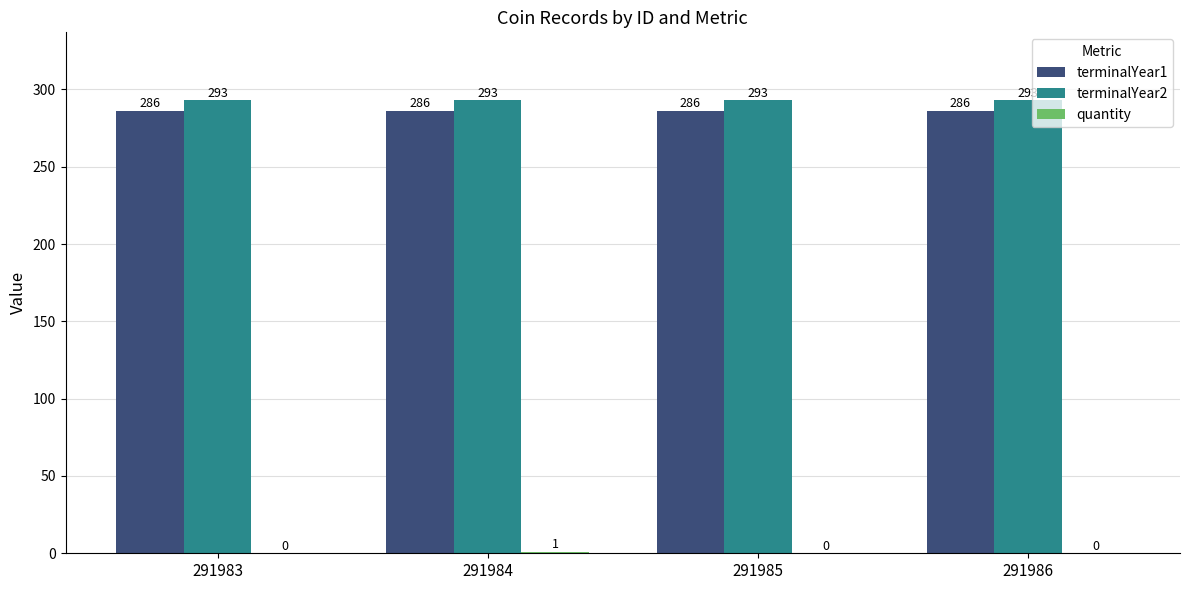

Read the terminalYear2 value at 291983.

293